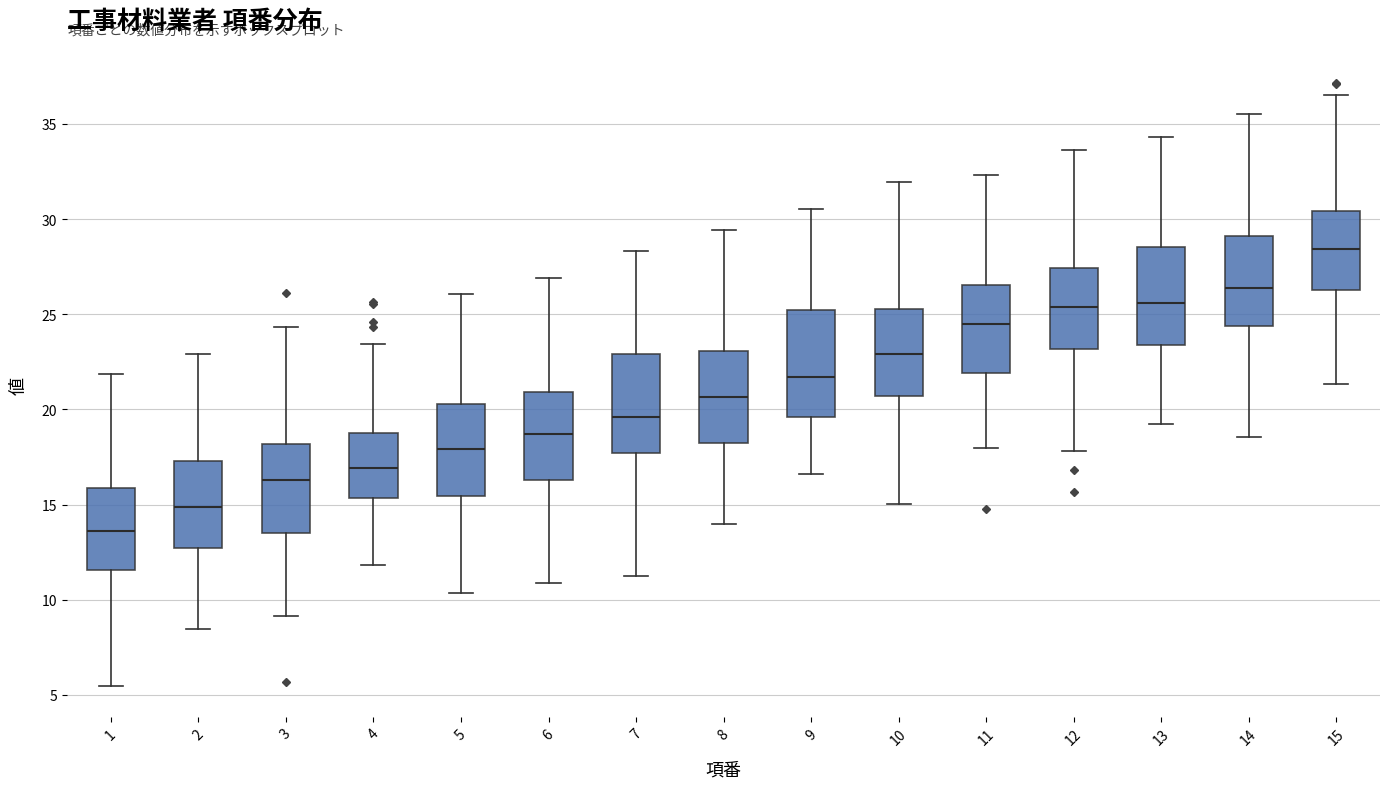

Where is the lower edge of the box at x = 8 on the y-axis? The values are not printed on the chart, so give them approximately, as read against the axis.

18.0